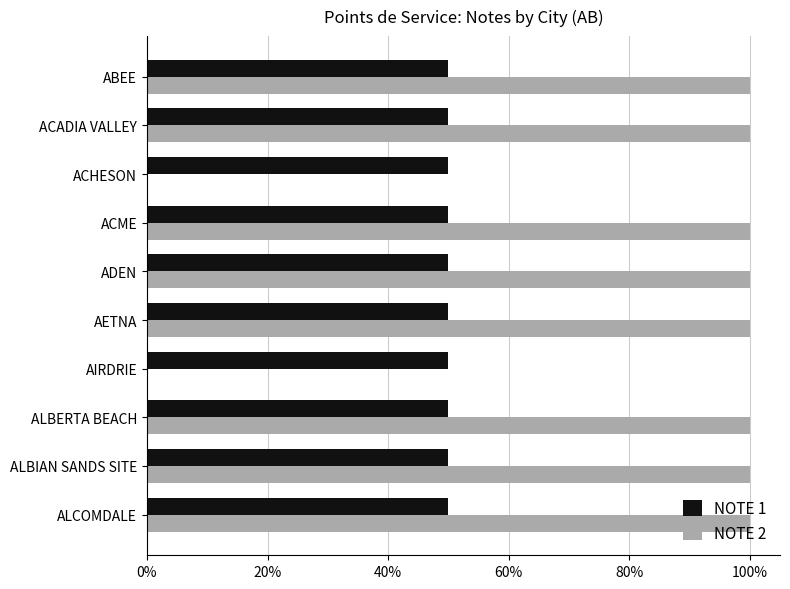

What are all the series names shown in the legend?

NOTE 1, NOTE 2